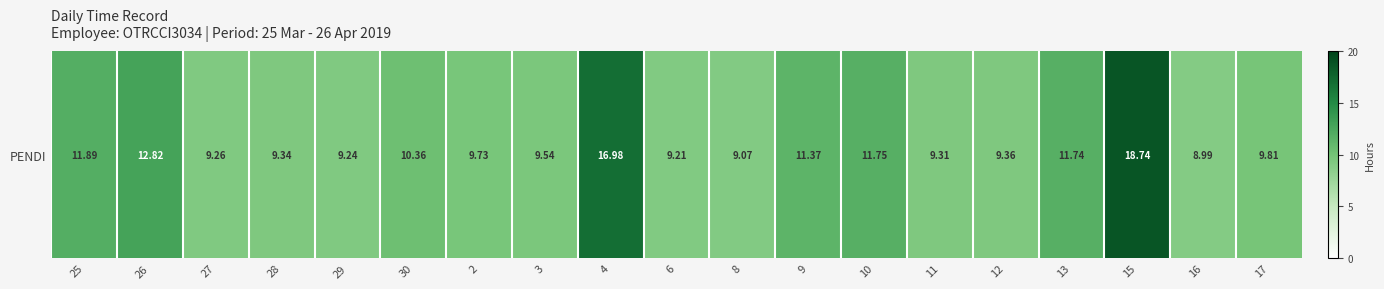

At which category does the chart reach its peak across all series?

15